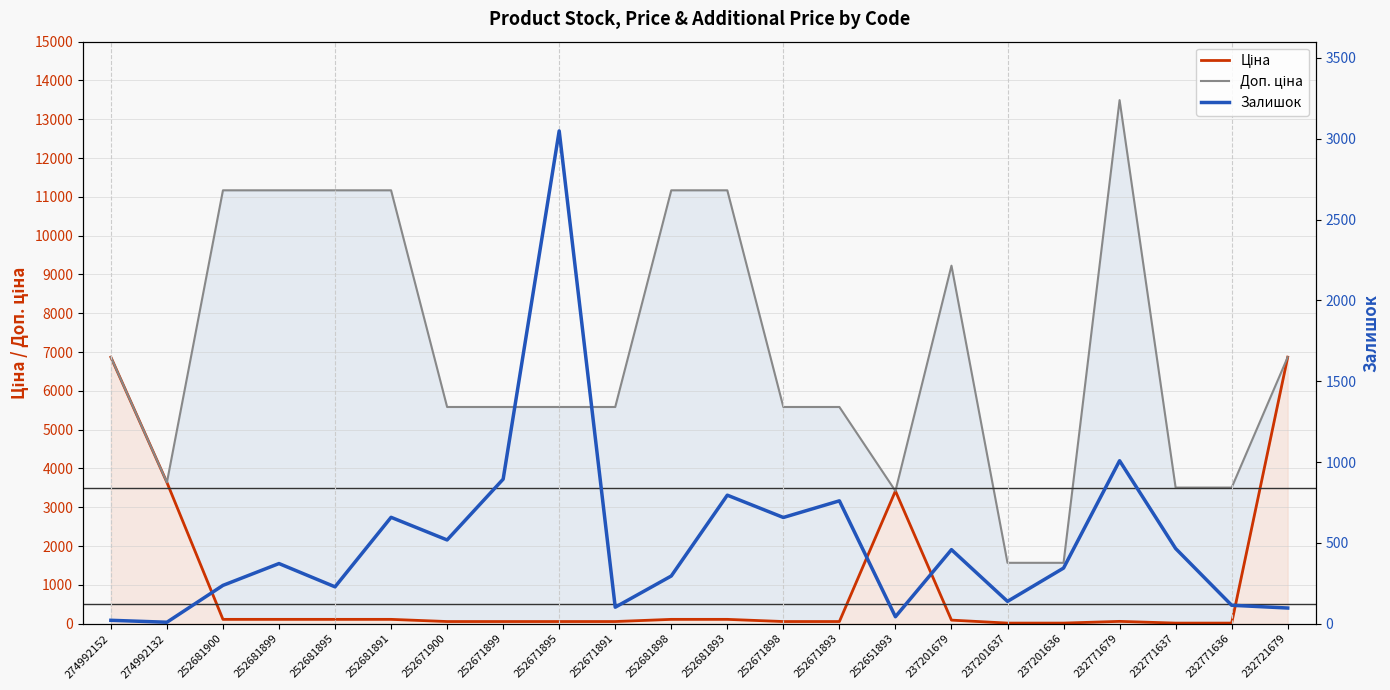

What is the difference between the maximum and minimum values in the Залишок series?

3039.0